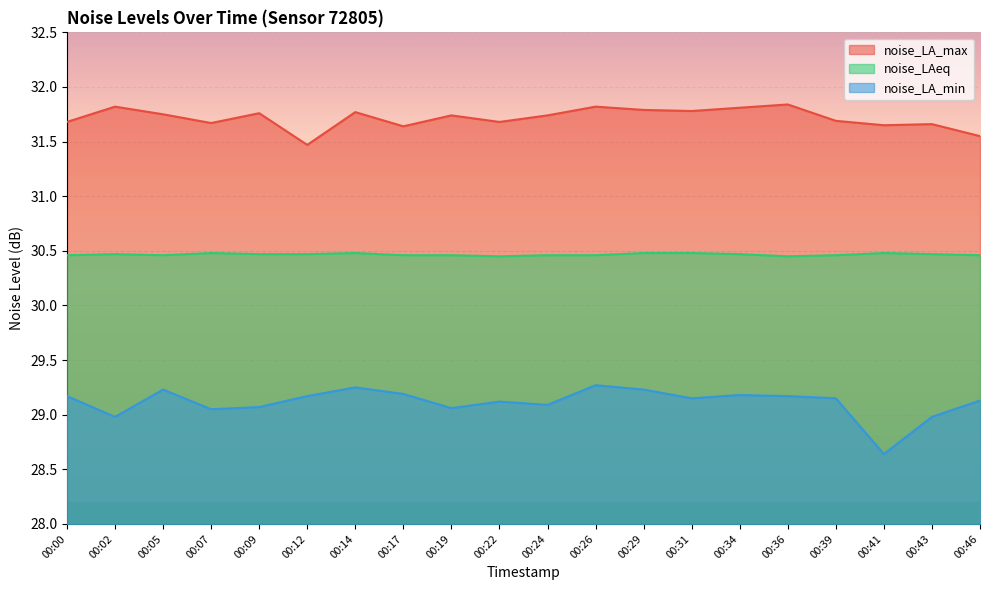

List the series in order of their overall mean, lowest first.

noise_LA_min, noise_LAeq, noise_LA_max